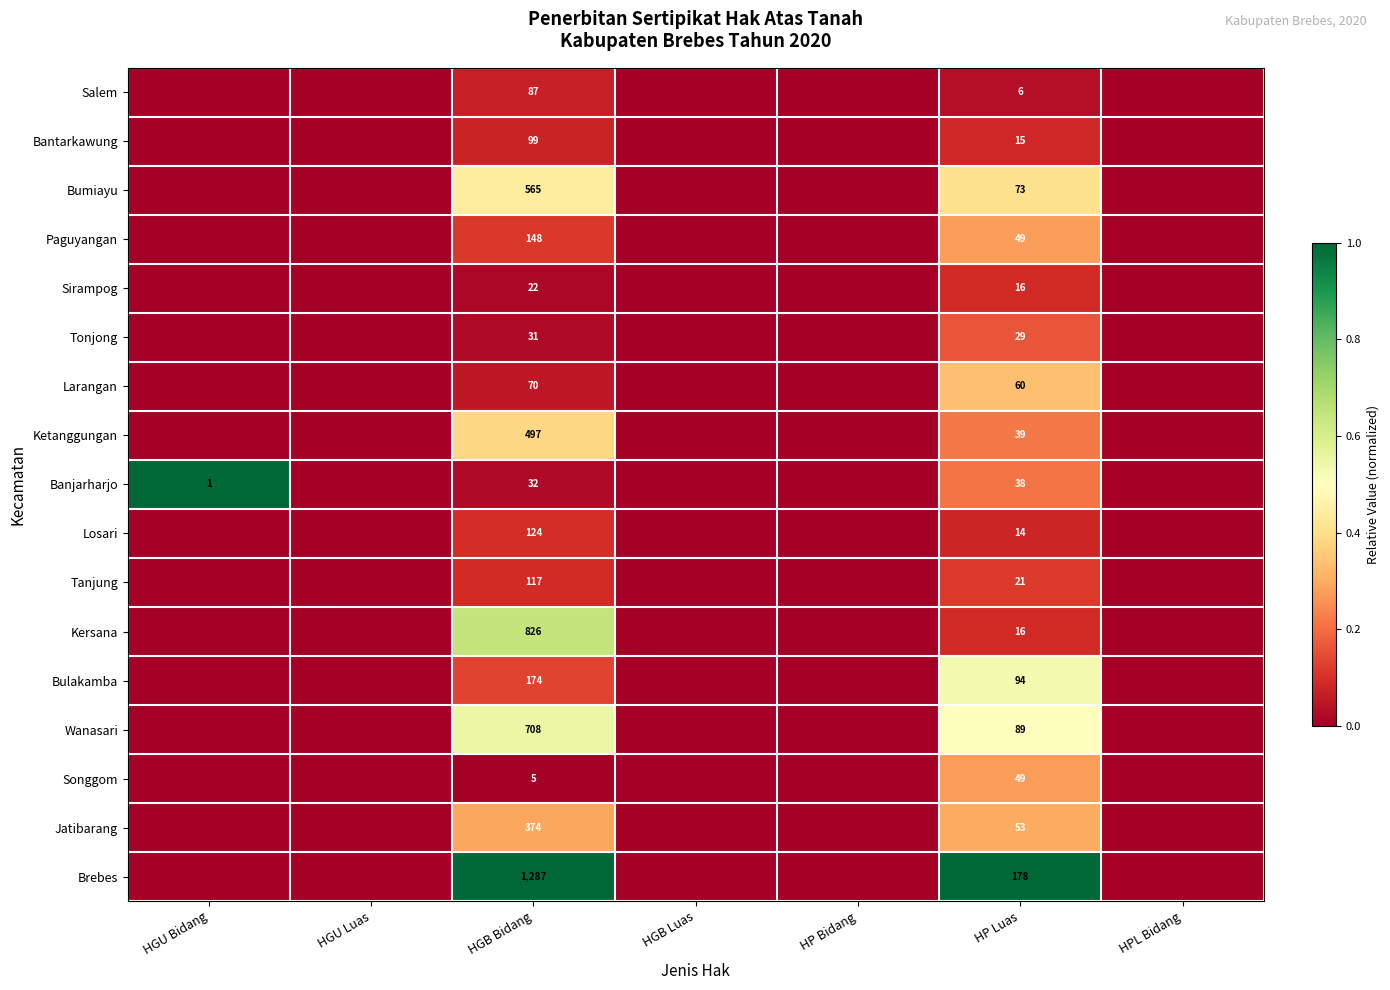

Is it true that Bumiayu equals 73 at HP Luas?

True